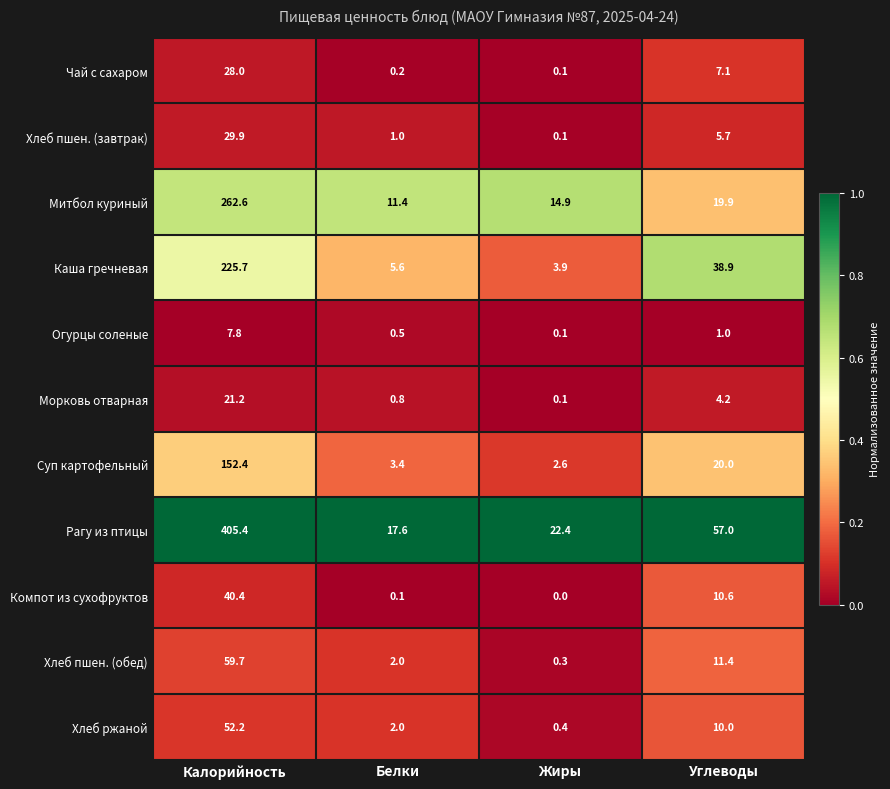

What is the spread (max minus min) of values at Калорийность?

397.6